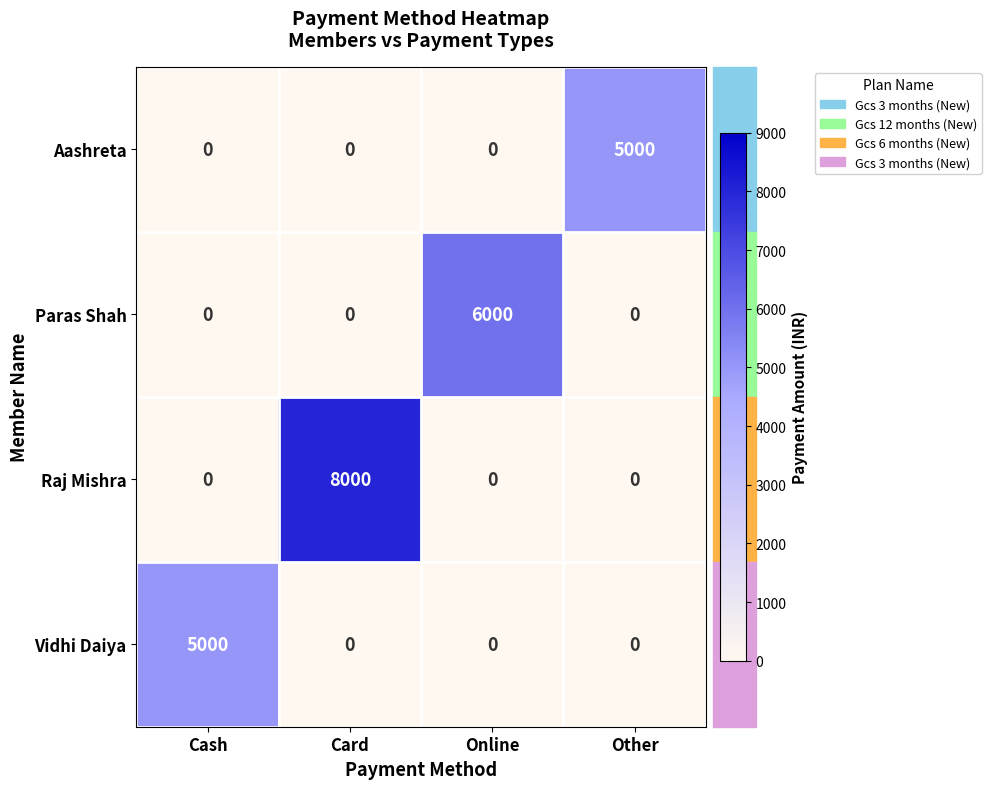

Count the number of categories in the chart.

4